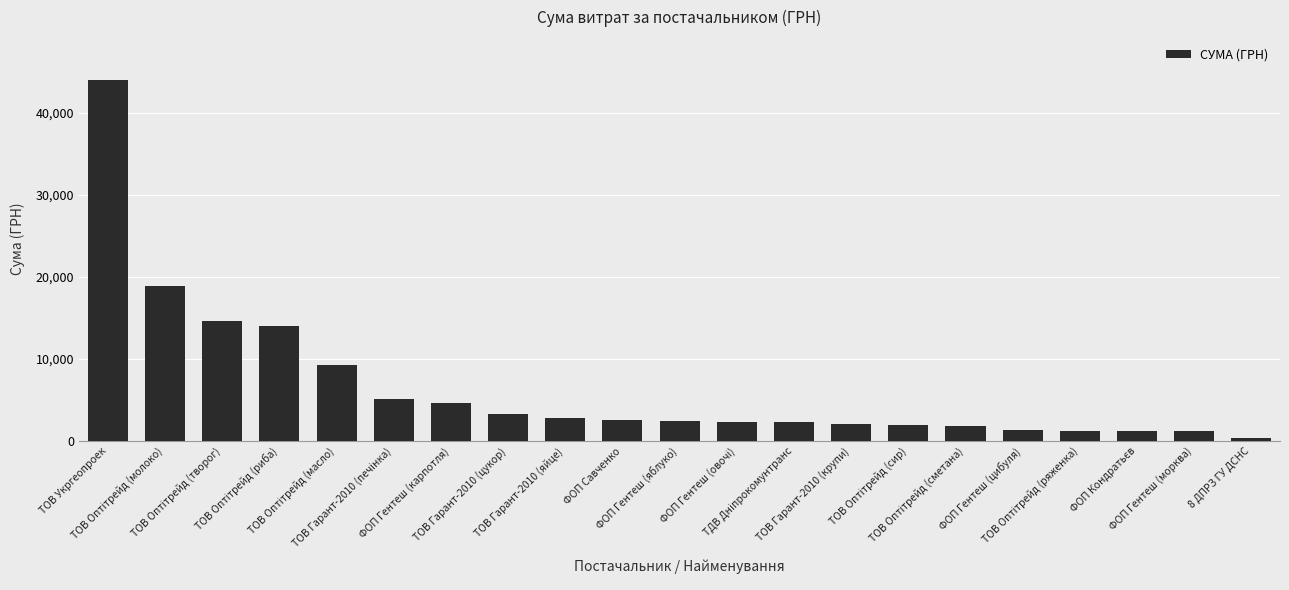

How many bars are there in total?

21